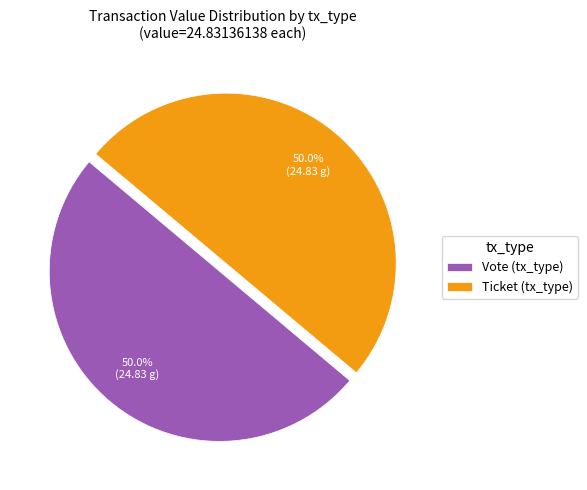

Approximately how many times larger is the value at Vote (tx_type) compared to Ticket (tx_type)?

1.0